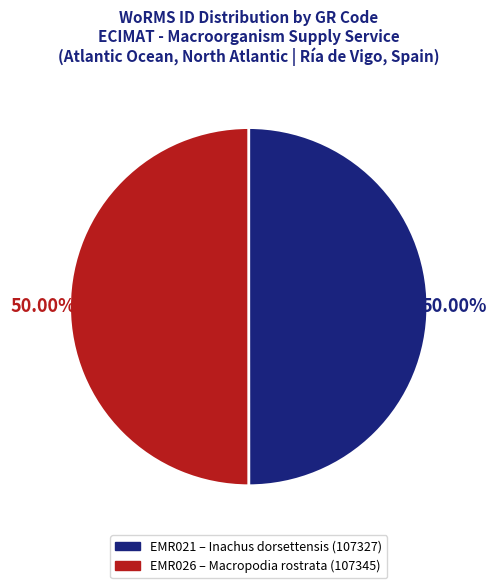

What is the ratio of the value at EMR021 to the value at EMR026?

1.0